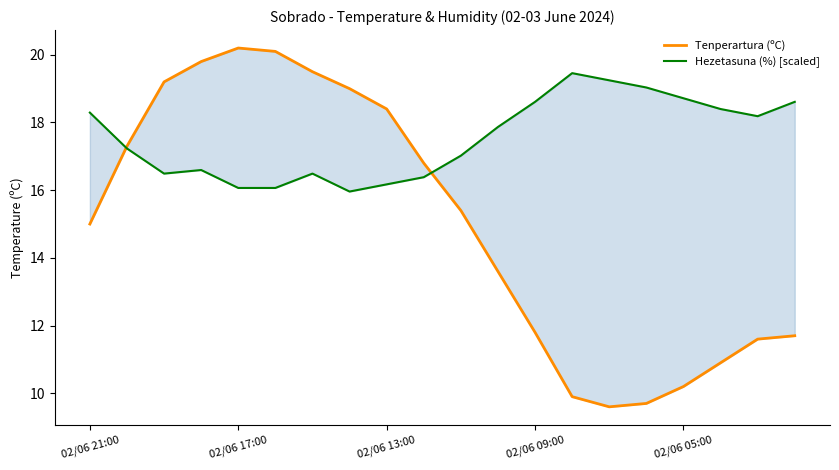

True or false: Hezetasuna (%) [scaled] has more than 2 interior local peaks.

True